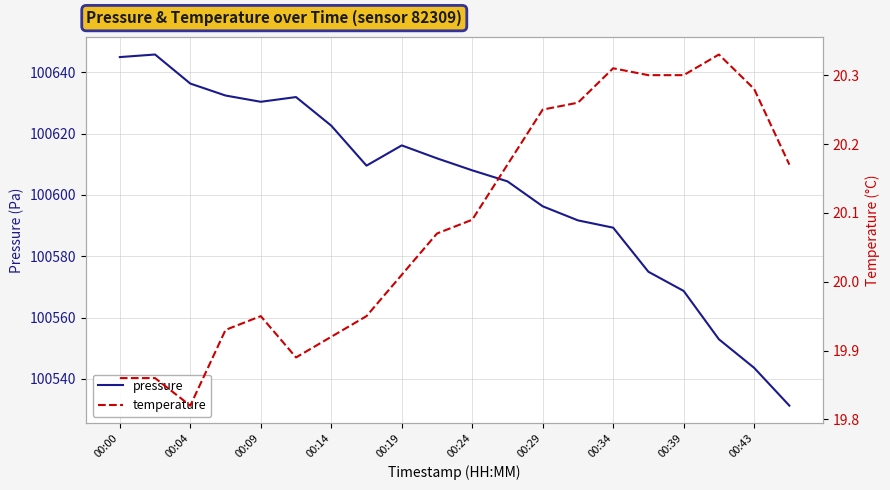

True or false: pressure has a value of 100644.9 at 00:00.

True